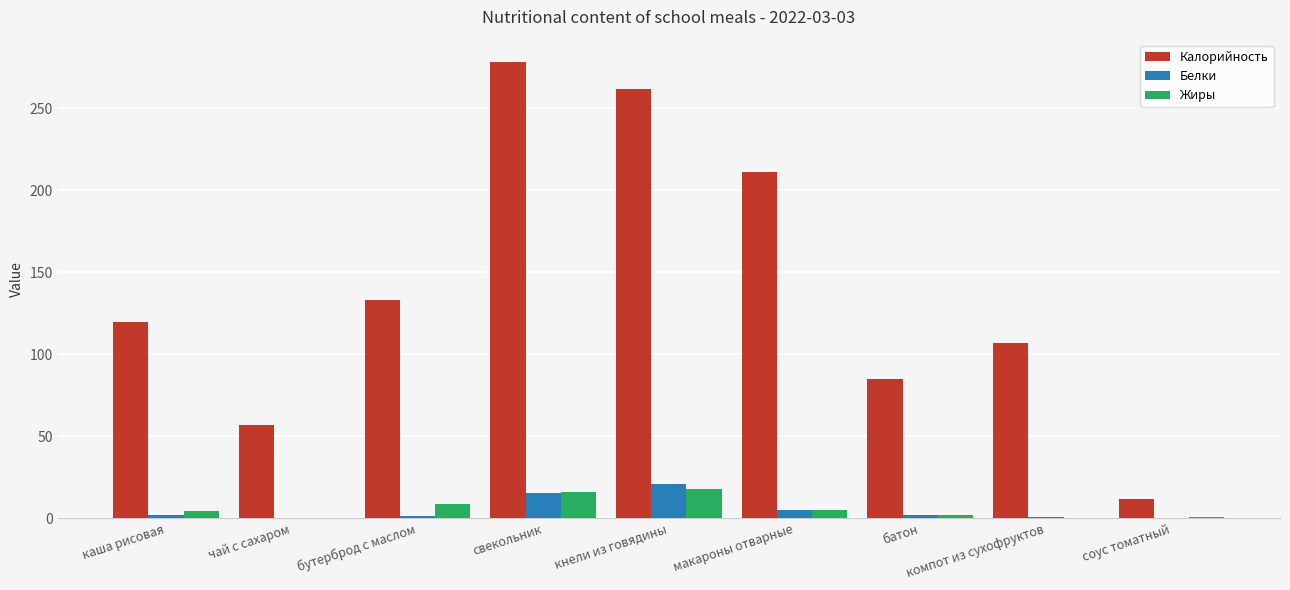

What is the sum of all Калорийность values?

1265.0